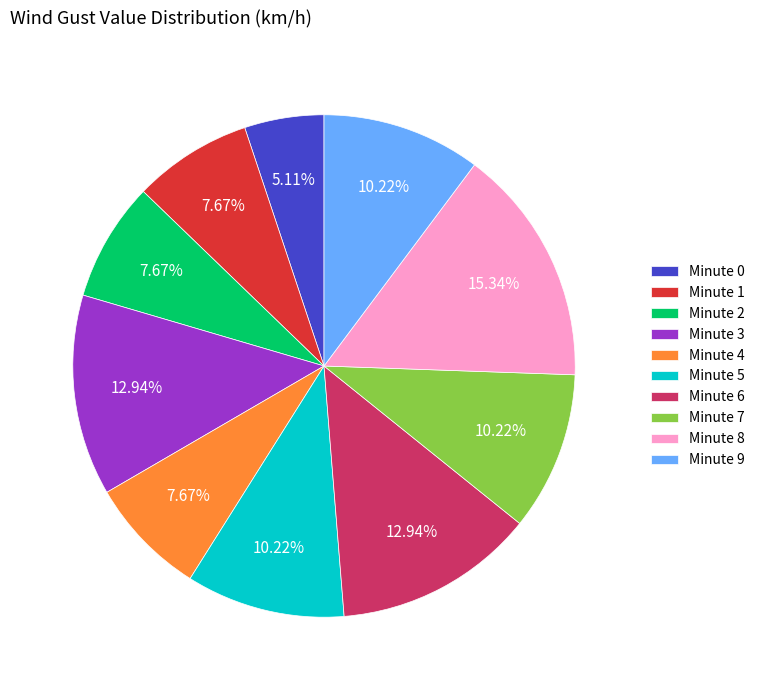

Approximately how many times larger is the value at Minute 2 compared to Minute 8?

0.5